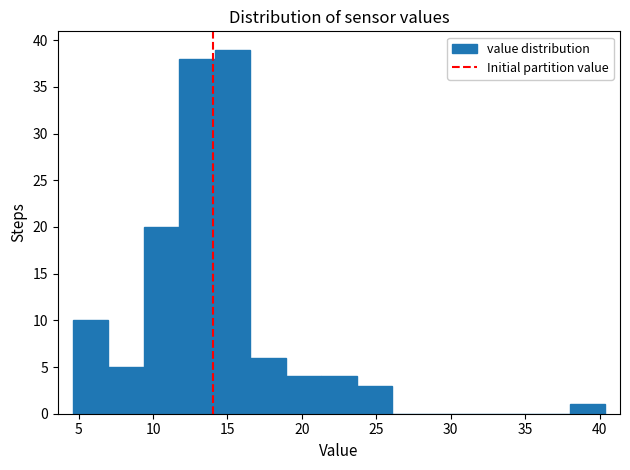

How tall is the bar that spans 23.5 to 26.0 on the x-axis? Neither the bar edges nor the heights are printed on the chart, so give them approximately, as read against the axes.

3